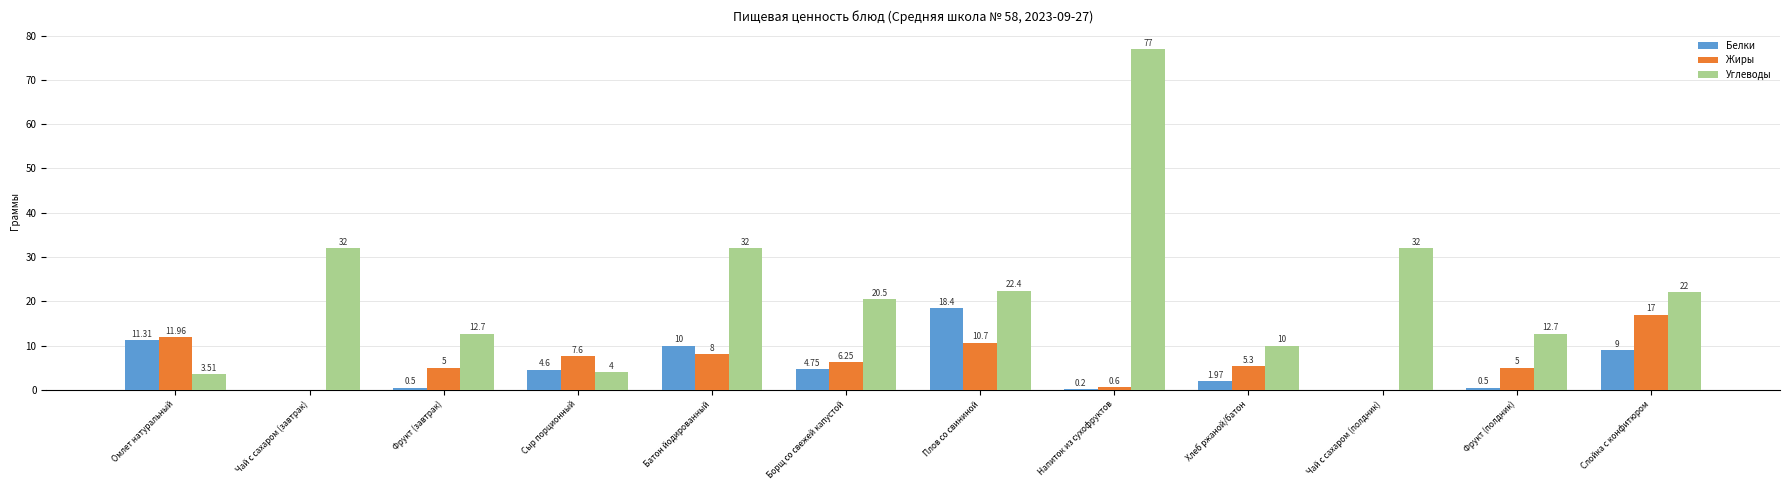

Where does the Углеводы series first go above 22?

Чай с сахаром (завтрак)